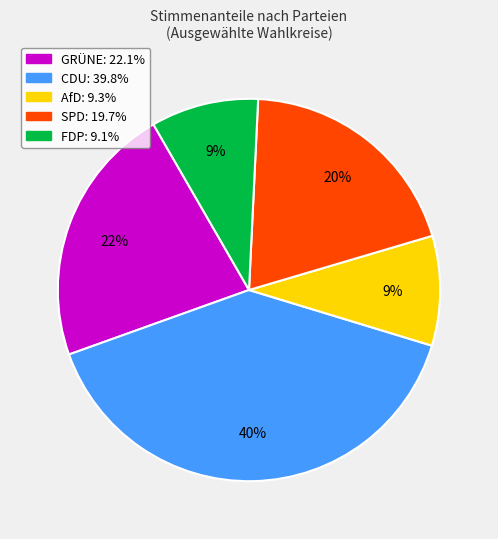

What percentage is the SPD slice, to the nearest percent?

20%